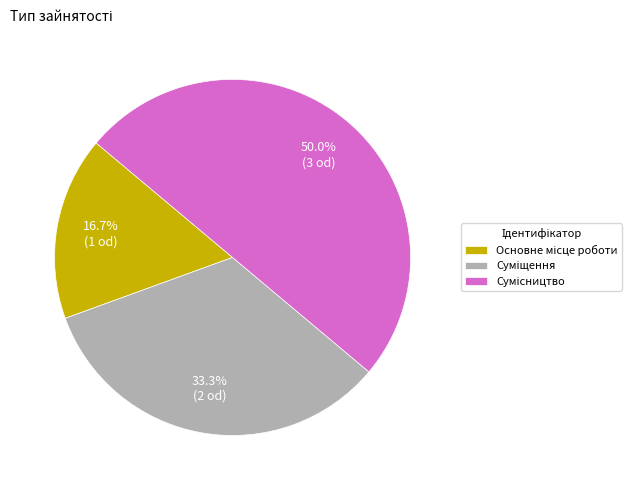

To the nearest percent, what is the average slice percentage?

33%